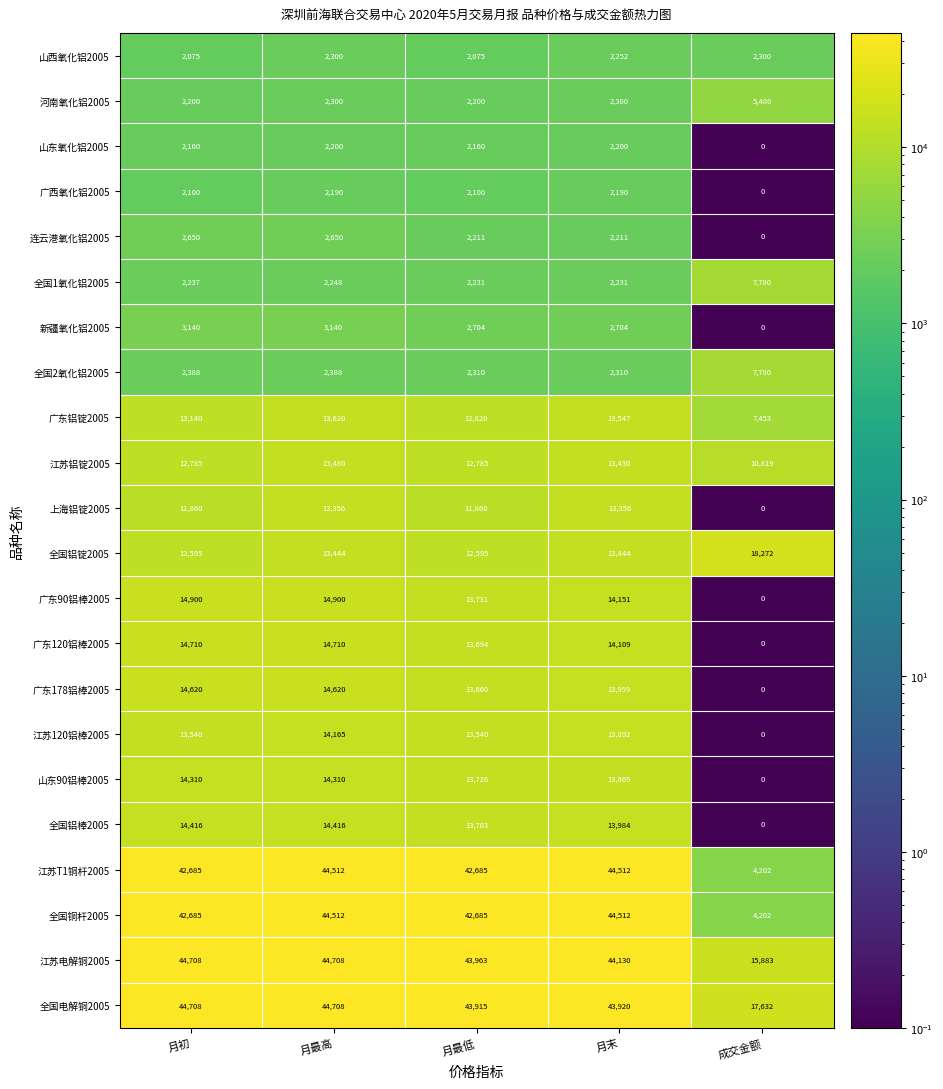

Count the number of categories in the chart.

5